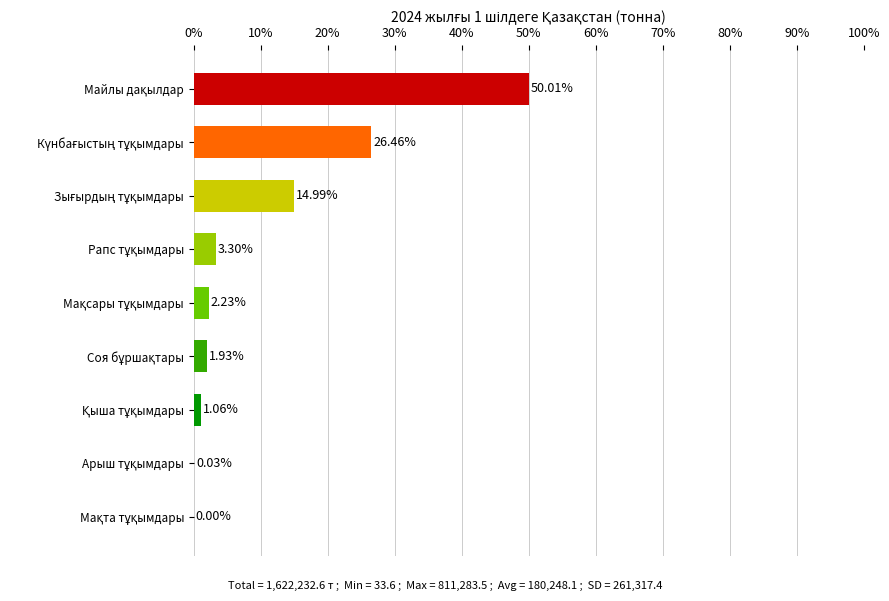

What is the sum of all values?

100.0